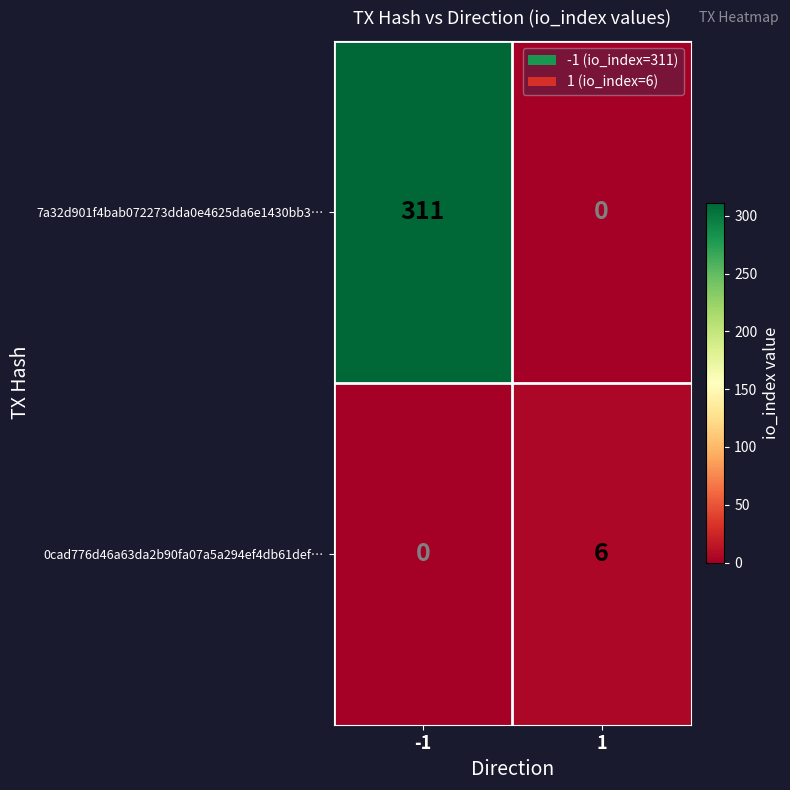

Reading left to right, what are all the values shown in this chart?

7a32d901f4bab072273dda0e4625da6e1430bb3…: -1=311	1=0
0cad776d46a63da2b90fa07a5a294ef4db61def…: -1=0	1=6